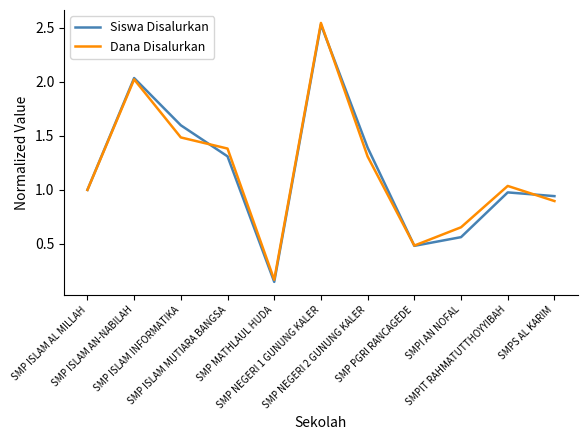

Which series has the widest spread of values?

Siswa Disalurkan